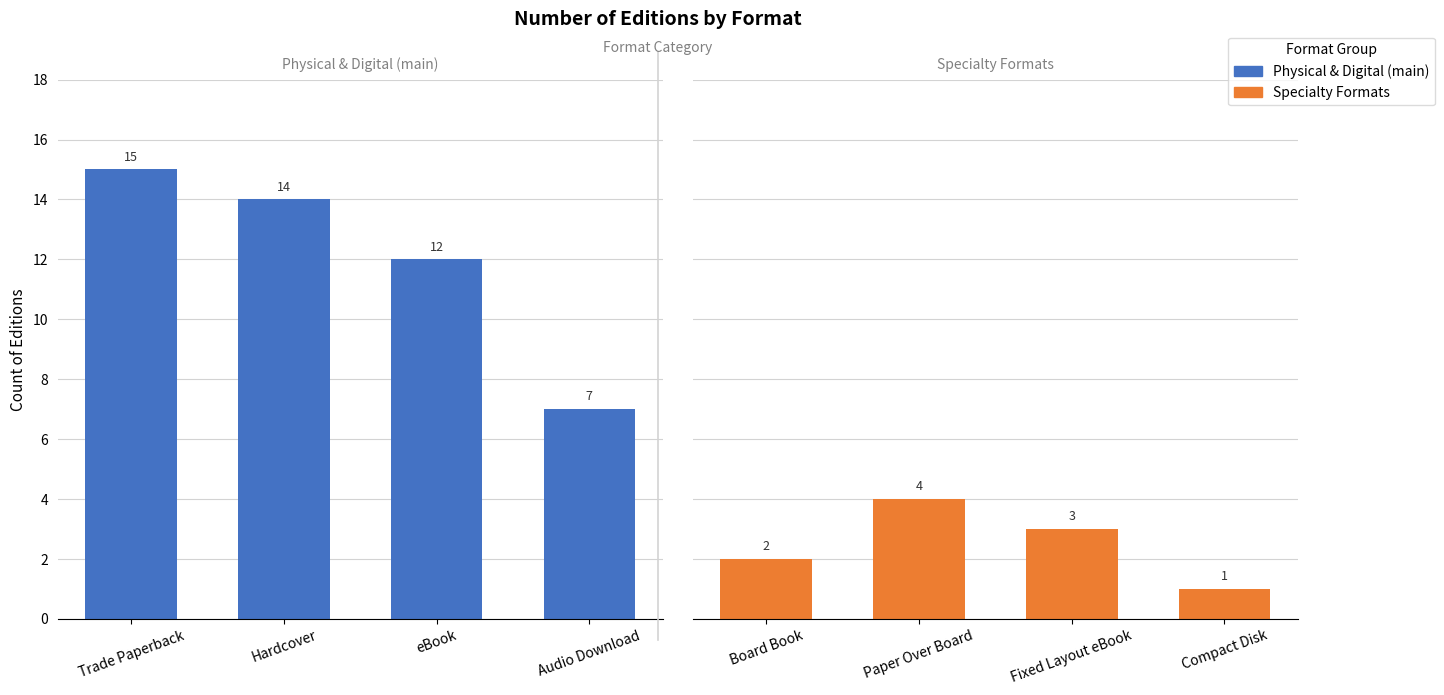

What is the value of the Physical / Digital (primary) bar at the 3rd from the left?

12